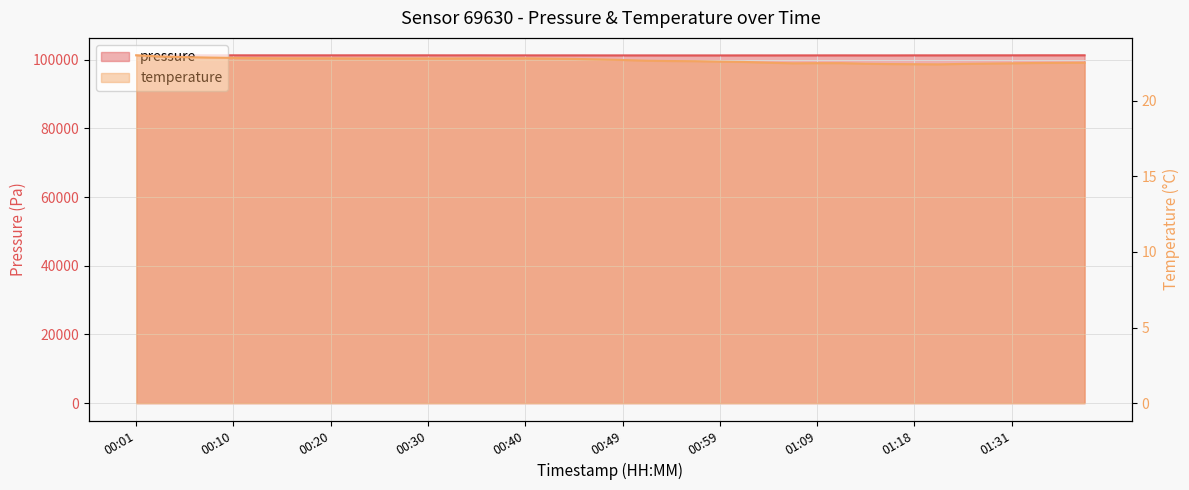

What is the sum of the temperature values at 01:06 and 00:08?

45.3